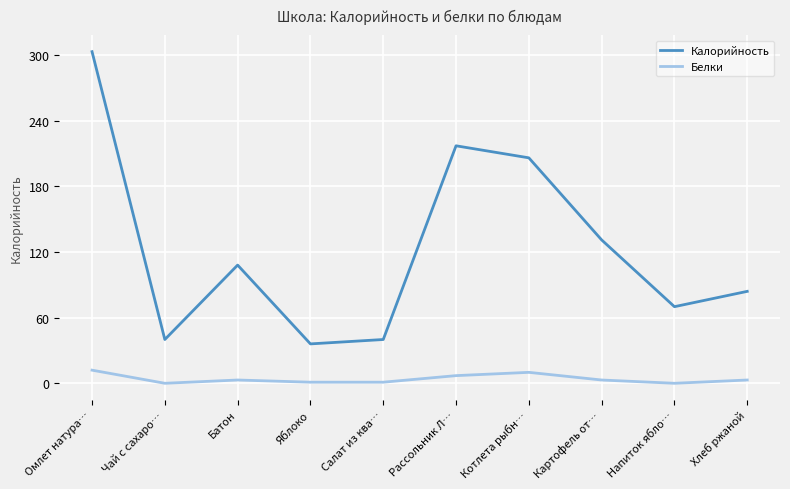

Rank the series by their maximum value, from lowest to highest.

Белки, Калорийность